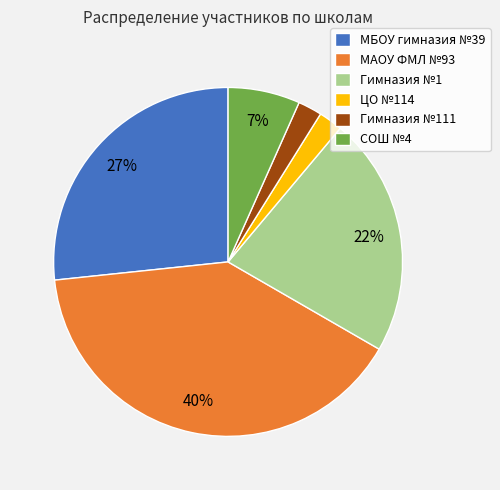

What percentage is the Гимназия №111 slice, to the nearest percent?

2%